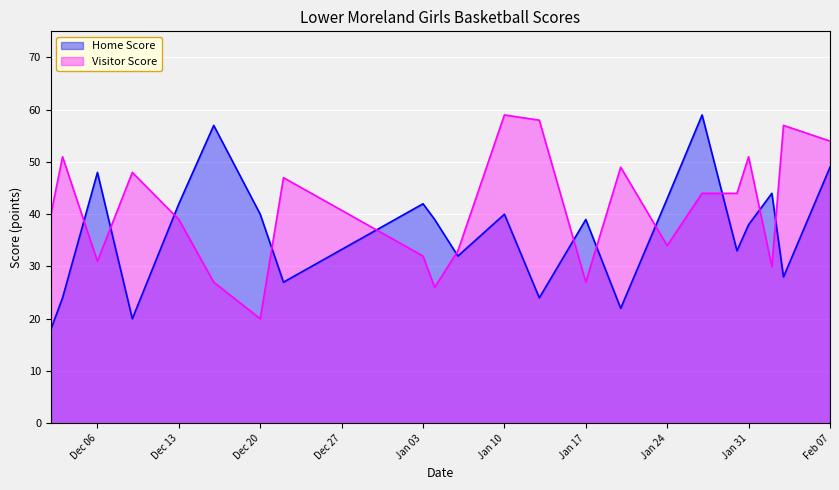

Where is the first local maximum for Home Score?

Dec 06